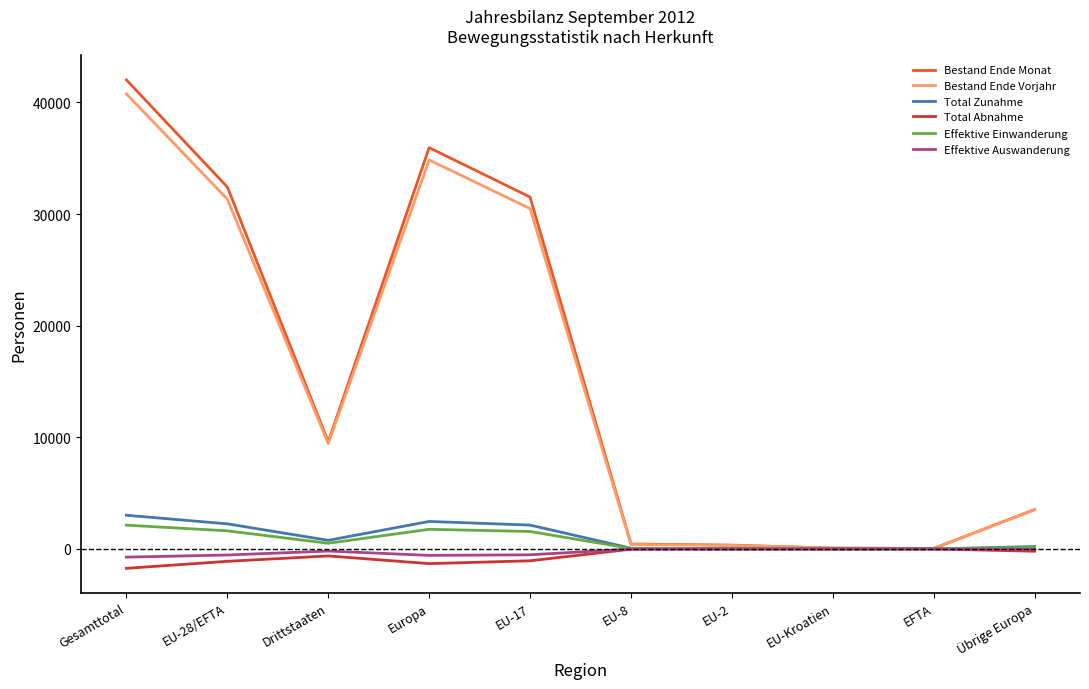

True or false: Bestand Ende Monat has a value of 19591 at Europa.

False